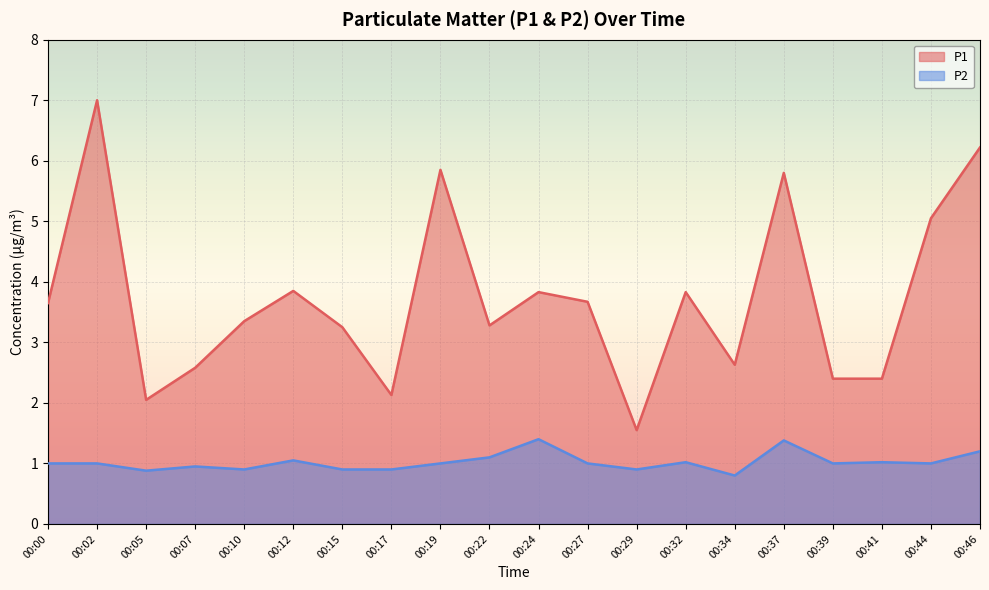

Where does the P1 series first go above 3?

00:00